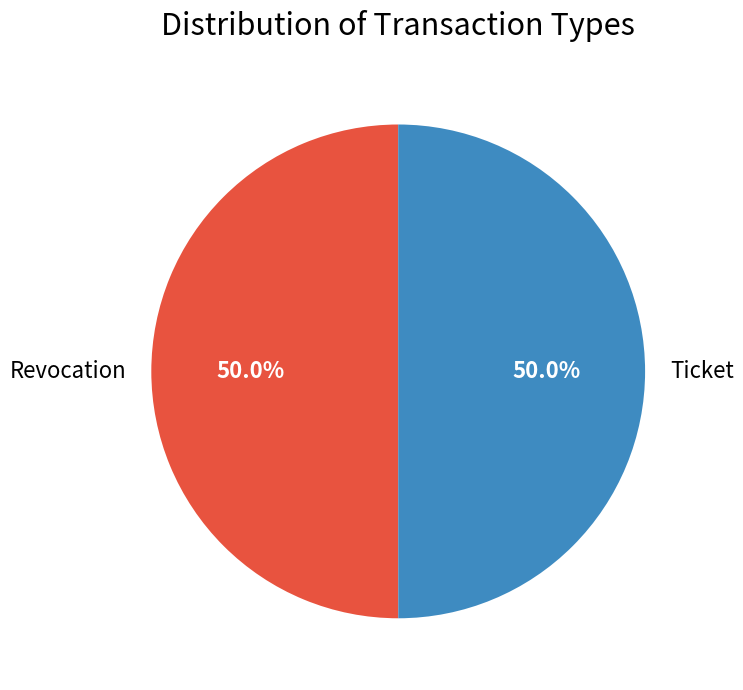

What portion of the pie excludes Revocation?

50.0%